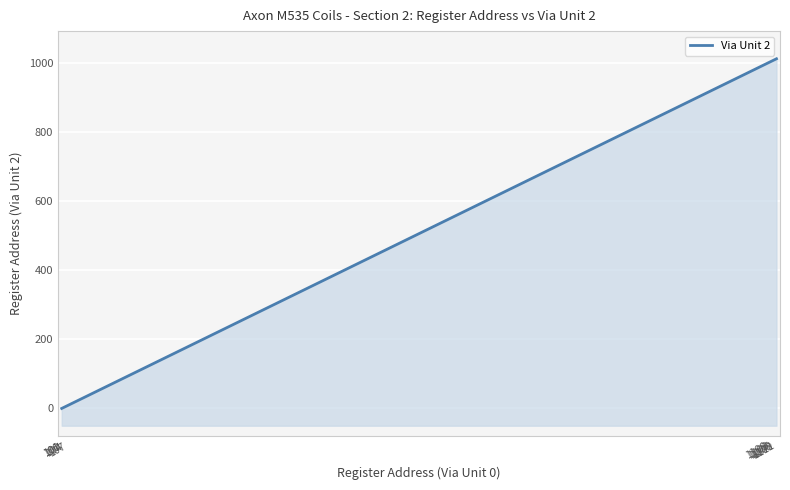

Which category has the lowest value across all series?

100